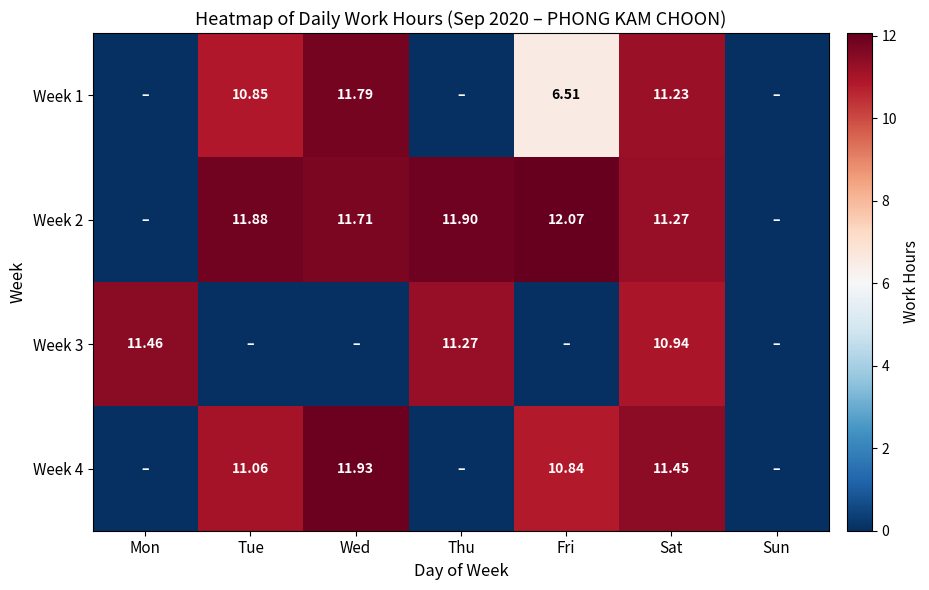

Between Fri and Sat, which series saw the biggest shift?

Week 3